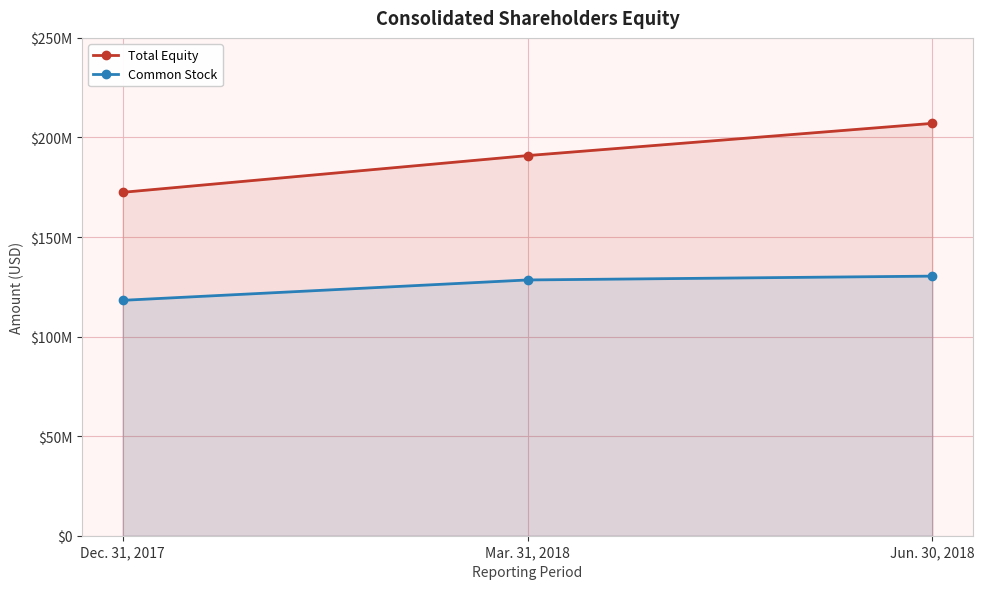

How many data points in Common Stock are less than 128441231?

1